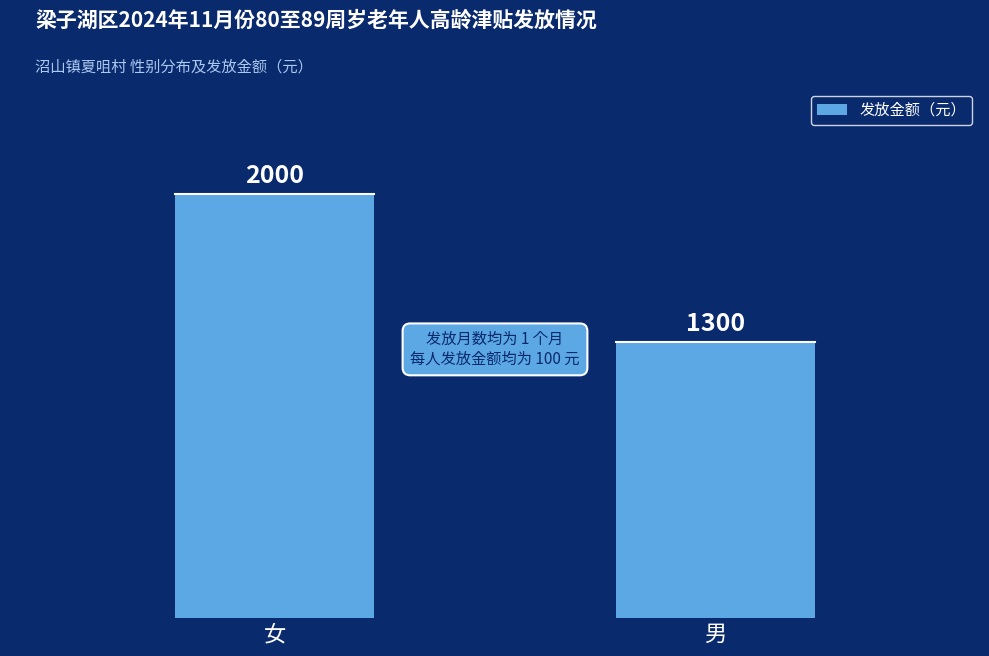

Which has a higher value, 女 or 男?

女